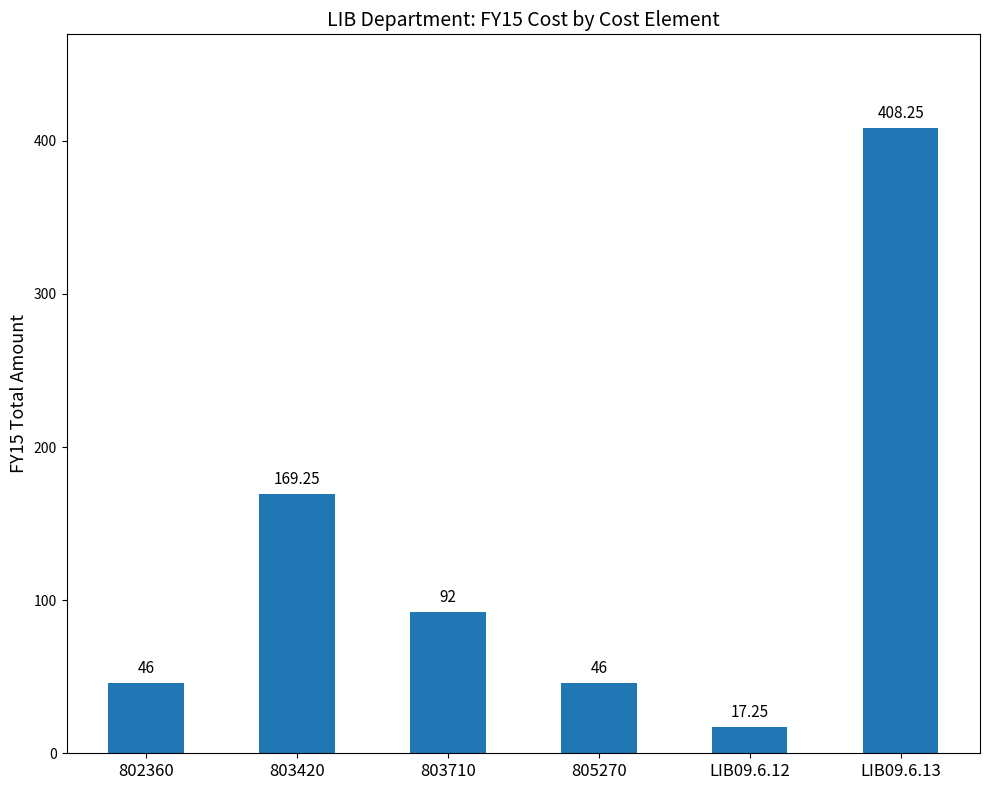

At which label does the data first exceed 92?

803420